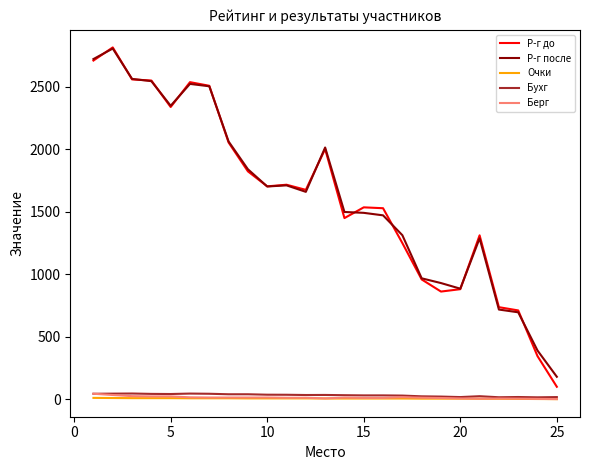

Which series has the widest spread of values?

Р-г до